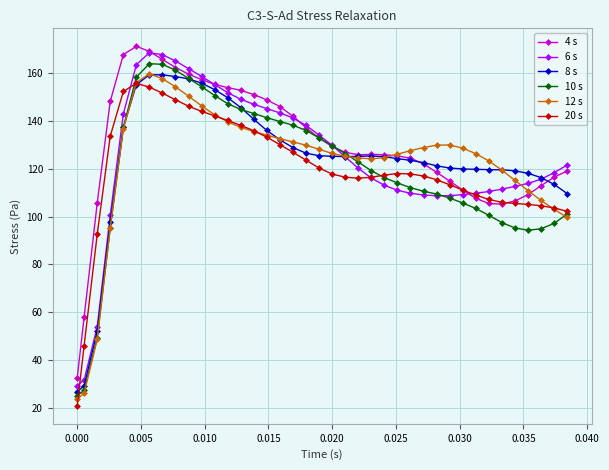

True or false: 20 s has more than 1 points higher than both neighbors.

True